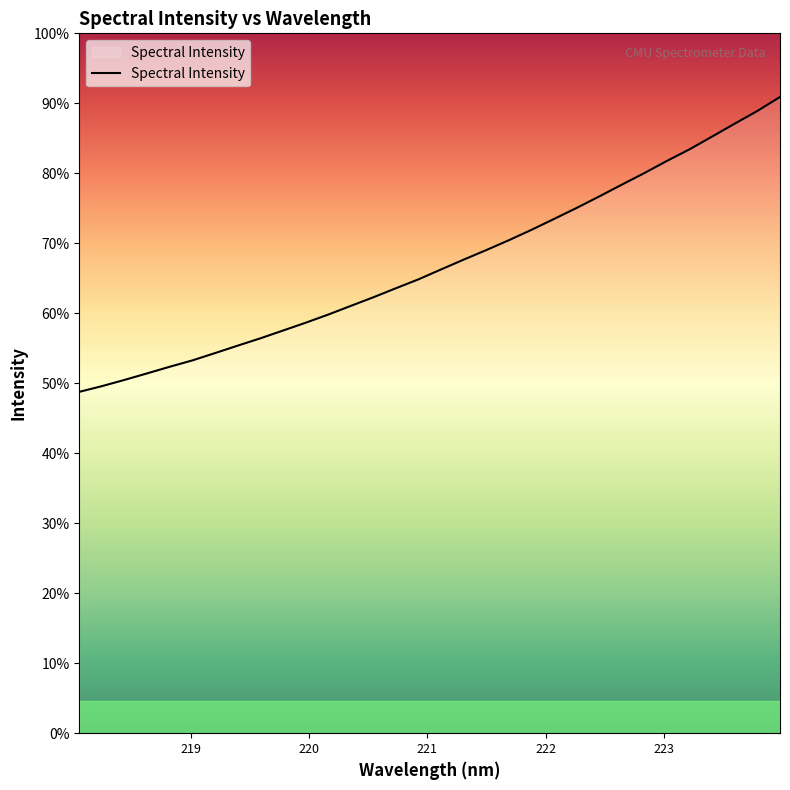

Does the chart have visible grid lines?

No